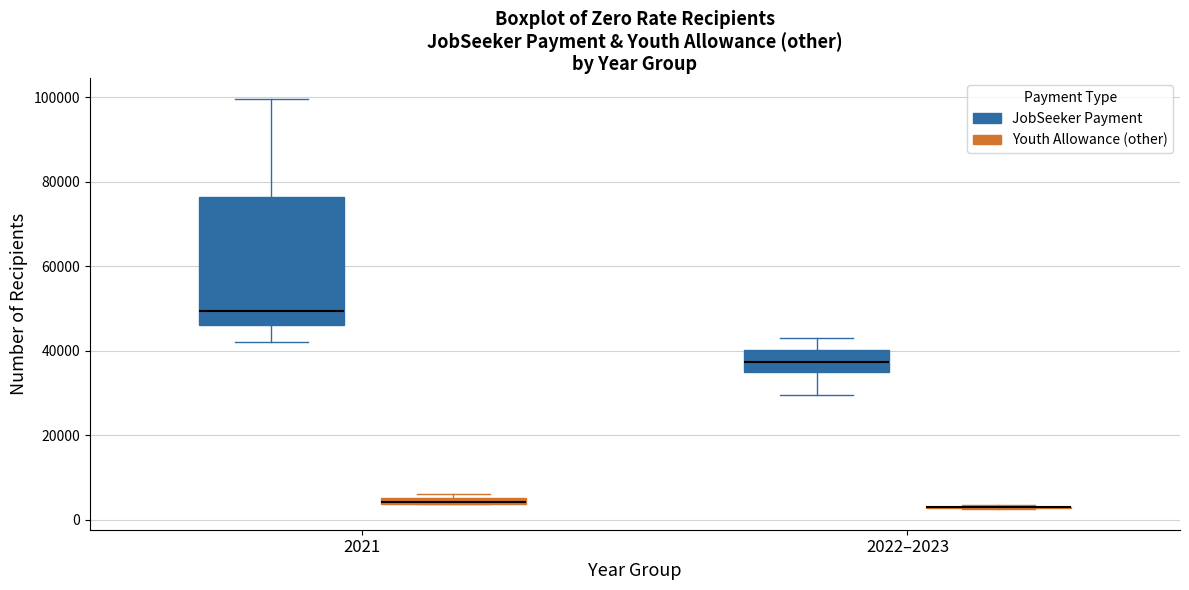

Which box is the tallest, from its lower edge to its upper edge?

2021 (JobSeeker Payment)